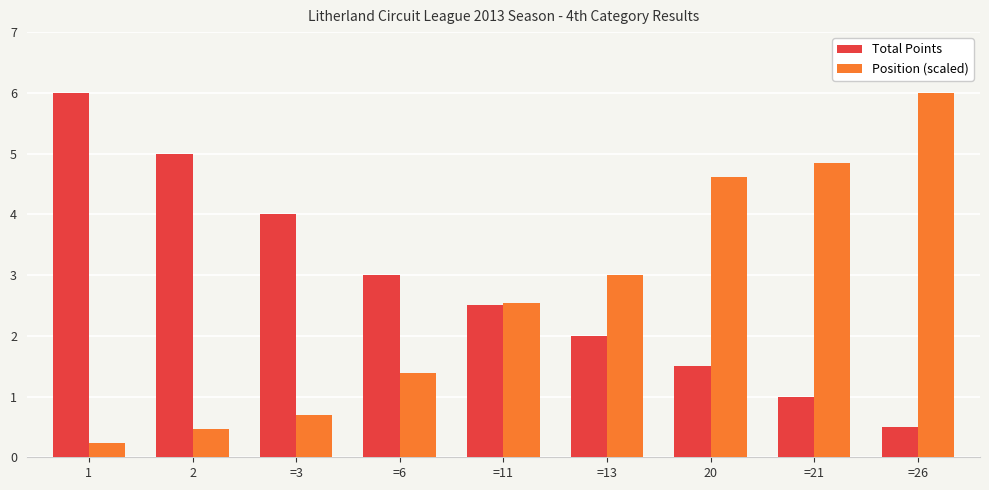

Which series changed the most between =21 and =26?

Position (scaled)